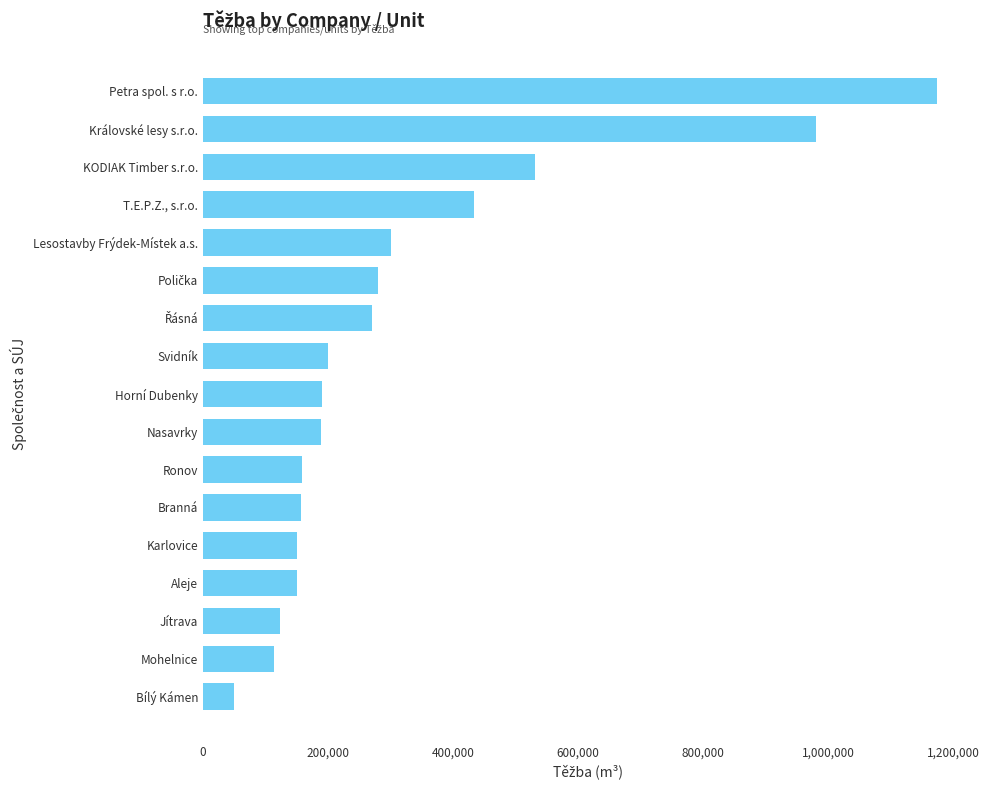

What is the change in value from Lesostavby Frýdek-Místek a.s. to Královské lesy s.r.o.?

+679200